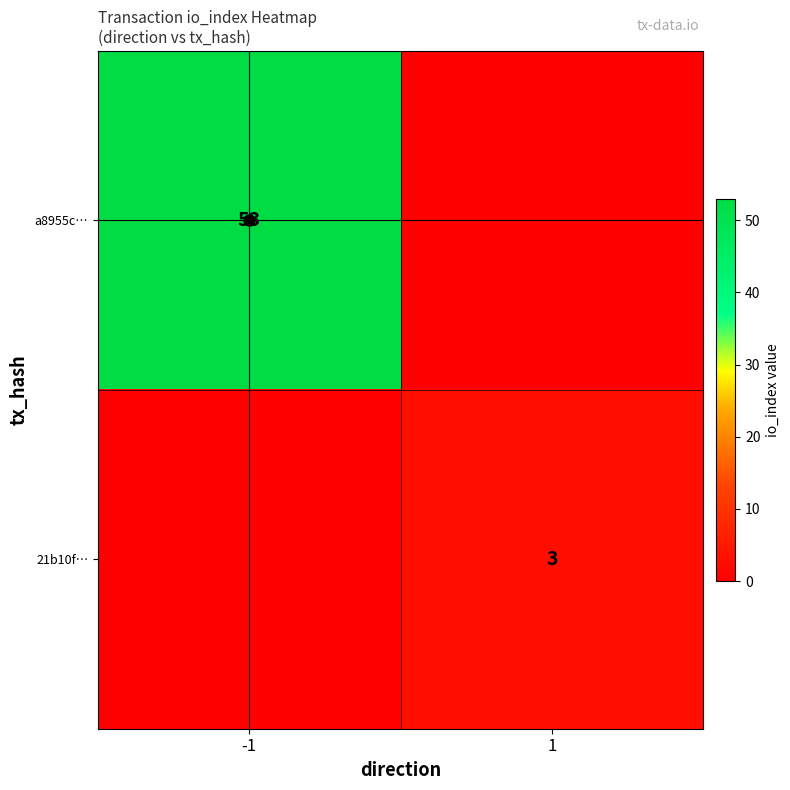

Is the value of a8955c… at -1 greater than the value of 21b10f… at 1?

Yes